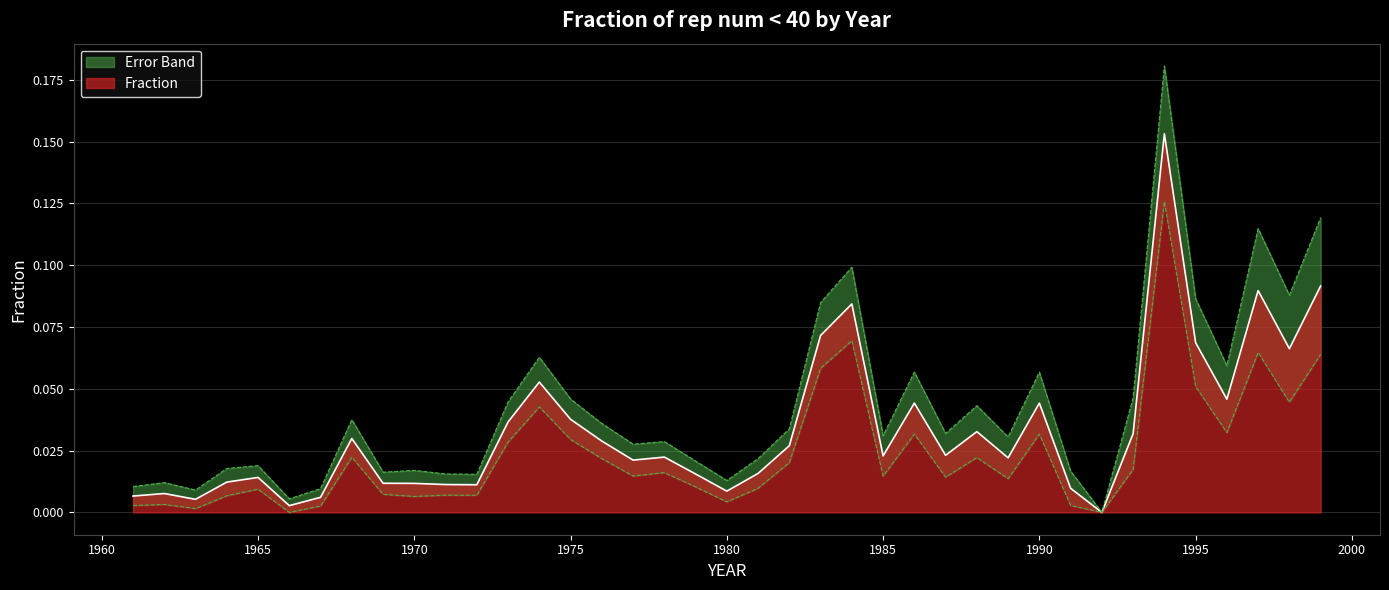

The value at 1998 is 0.1. True or false?

False